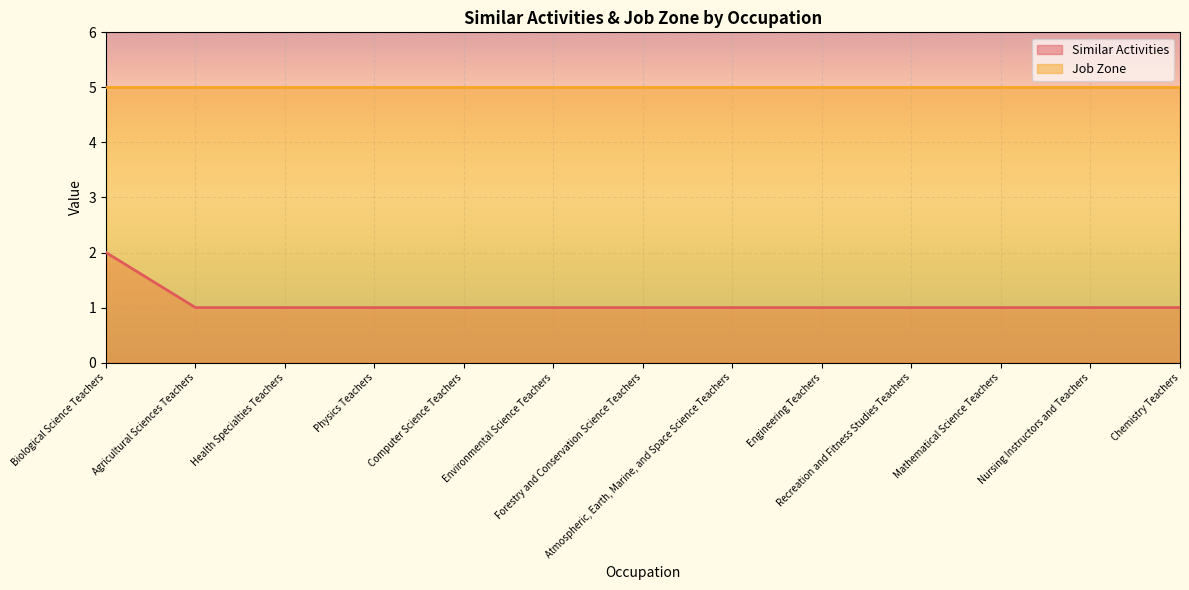

Reading left to right, what are all the values shown in this chart?

2	1	1	1	1	1	1	1	1	1	1	1	1